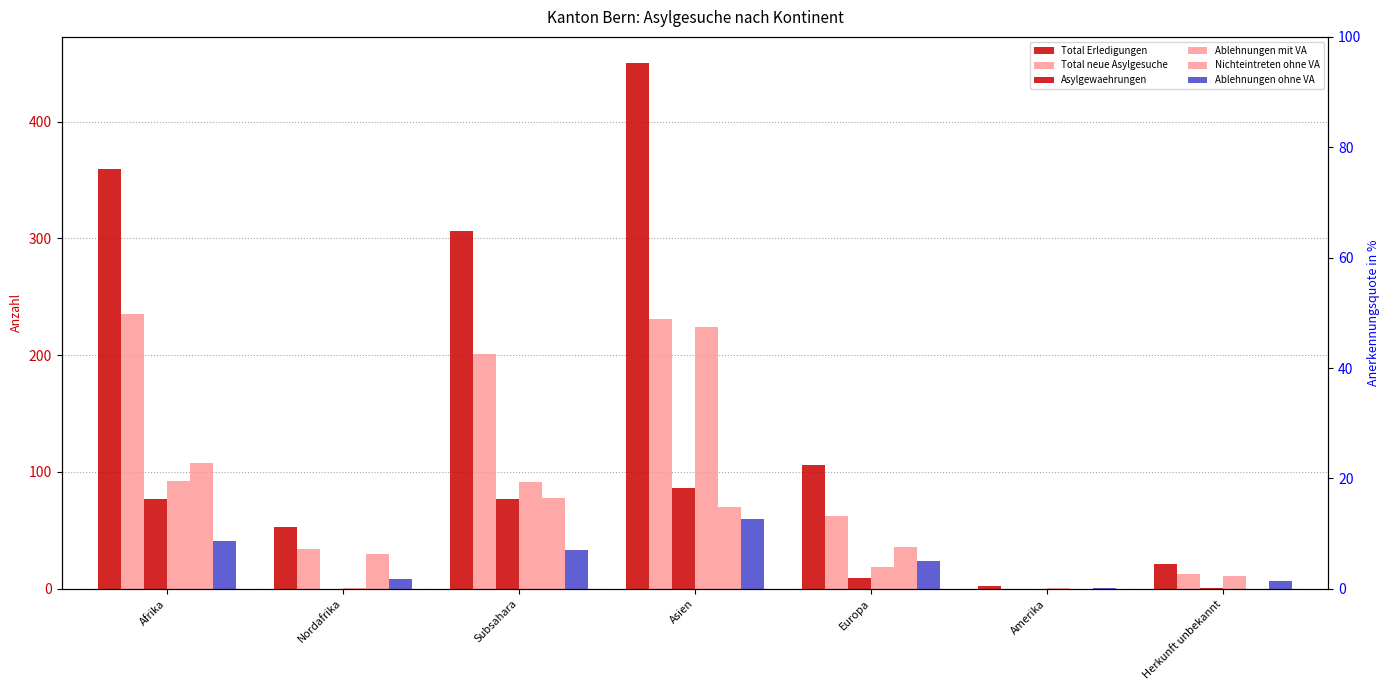

The Total Erledigungen series shows 53 at Nordafrika. True or false?

True